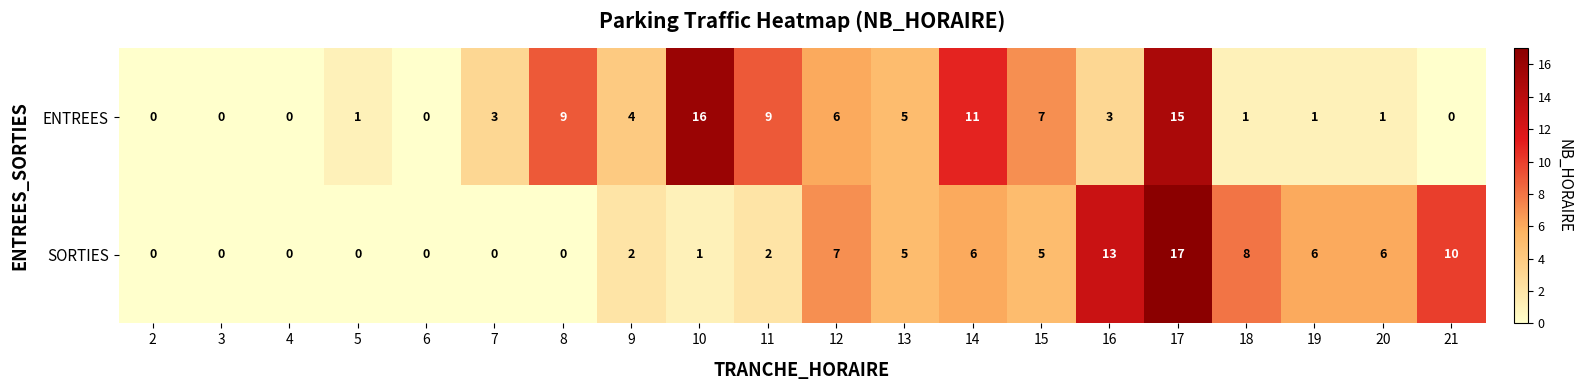

Which series has the widest spread of values?

SORTIES